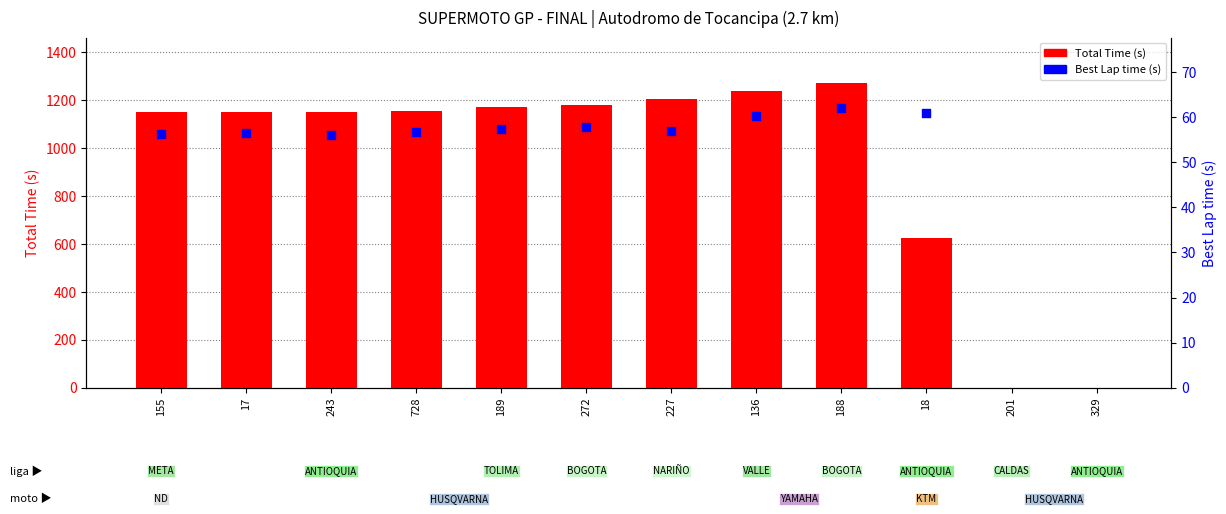

At how many categories does at least one series exceed 14?

10